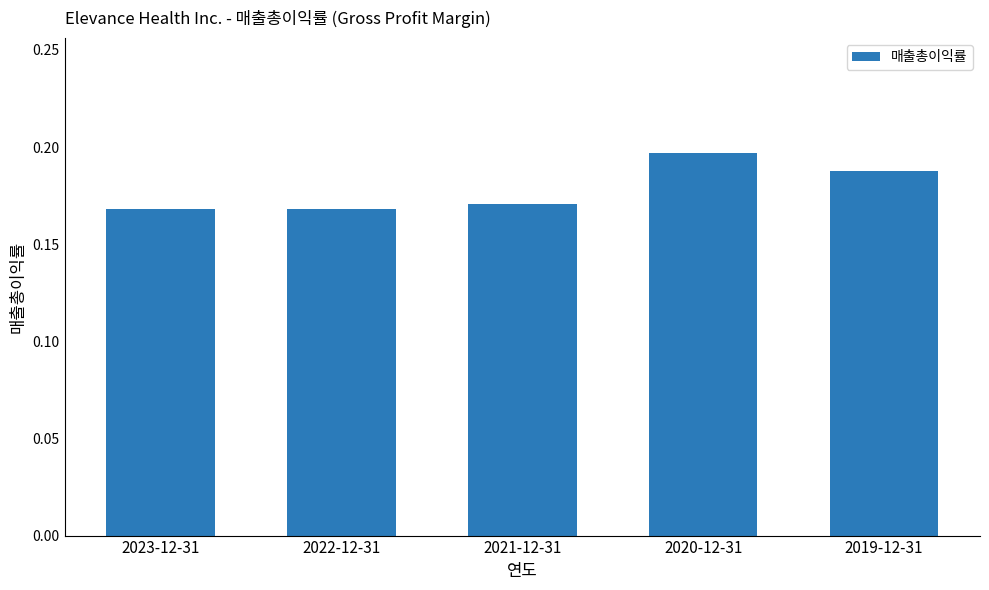

How many values are between 0 and 1?

5